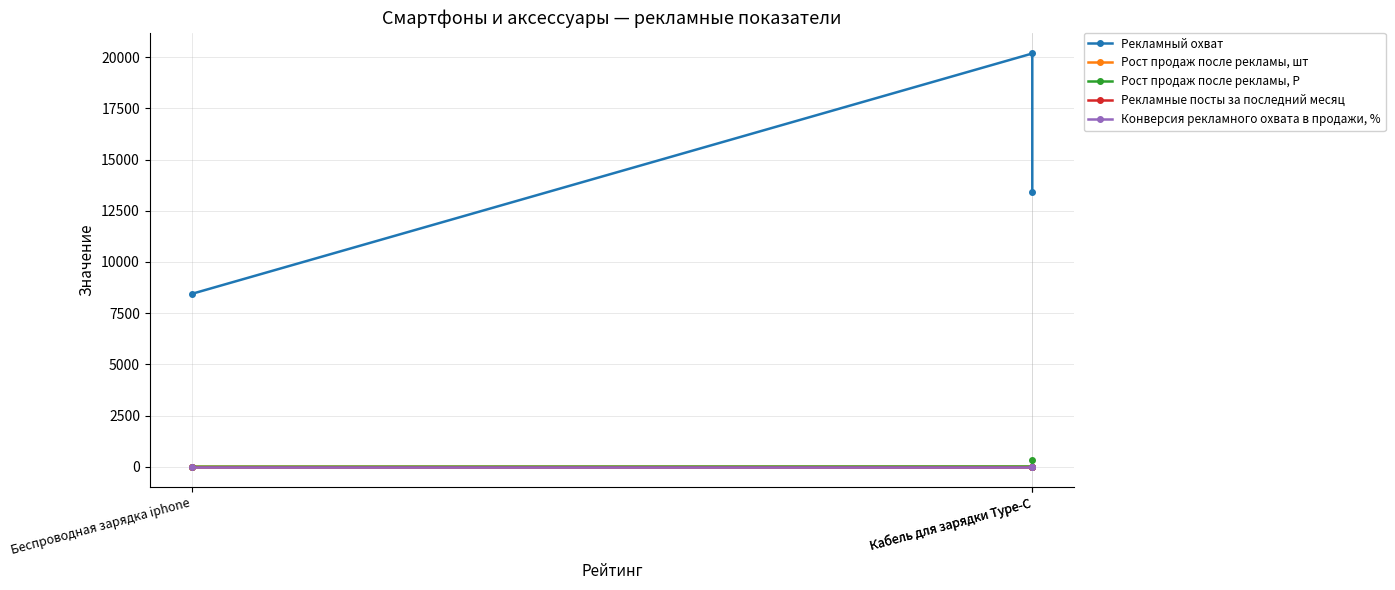

Is it true that Конверсия рекламного охвата в продажи, % equals 0.0 at Кабель для зарядки Type-C?

True